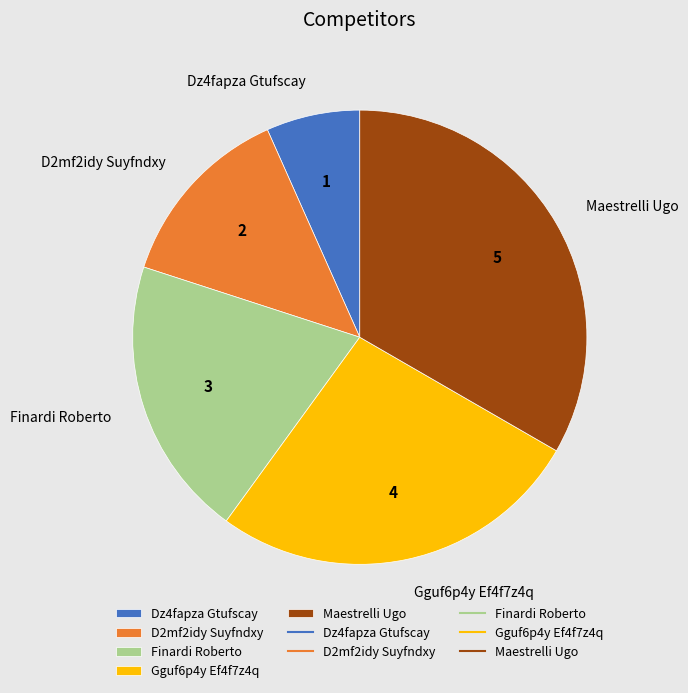

Is Finardi Roberto the majority of the pie?

No